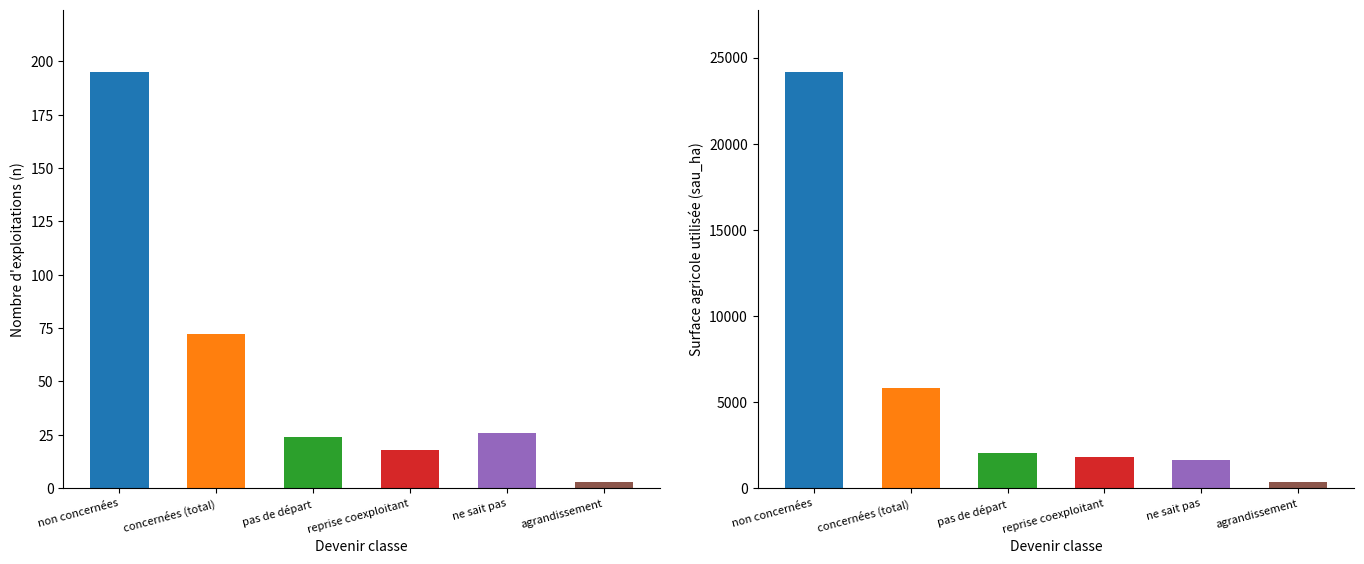

List the series in order of their overall mean, highest first.

sau_ha, n